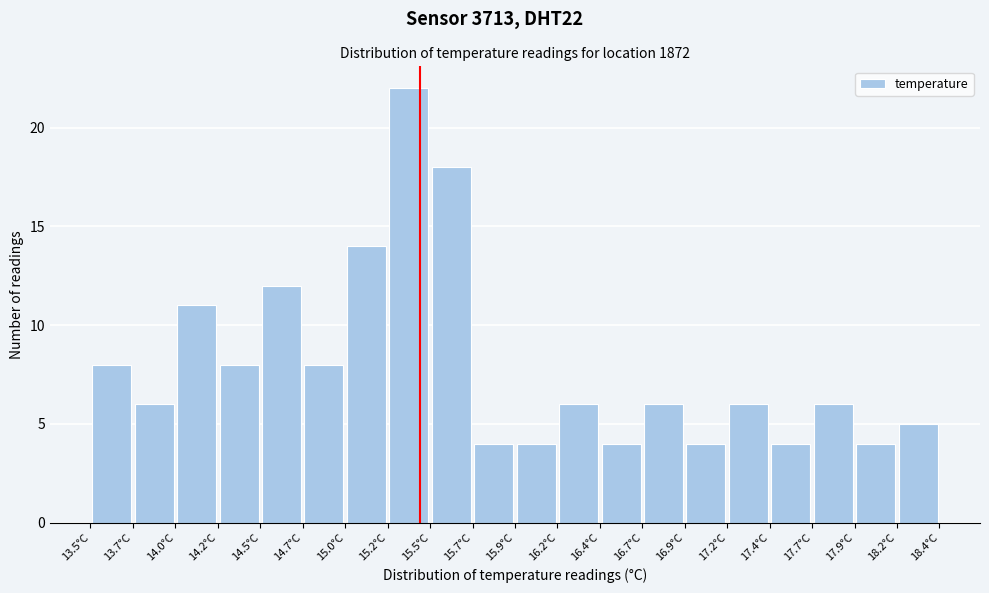

Reading left to right, transcribe this chart: for each bar, give the range it covers on the x-axis and its height. Neither the bar edges nor the heights are printed on the chart, so give them approximately, as read against the axes.

13.500 to 13.745: 8
13.745 to 13.990: 6
13.990 to 14.235: 11
14.235 to 14.480: 8
14.480 to 14.725: 12
14.725 to 14.970: 8
14.970 to 15.215: 14
15.215 to 15.460: 22
15.460 to 15.705: 18
15.705 to 15.950: 4
15.950 to 16.195: 4
16.195 to 16.440: 6
16.440 to 16.685: 4
16.685 to 16.930: 6
16.930 to 17.175: 4
17.175 to 17.420: 6
17.420 to 17.665: 4
17.665 to 17.910: 6
17.910 to 18.155: 4
18.155 to 18.400: 5